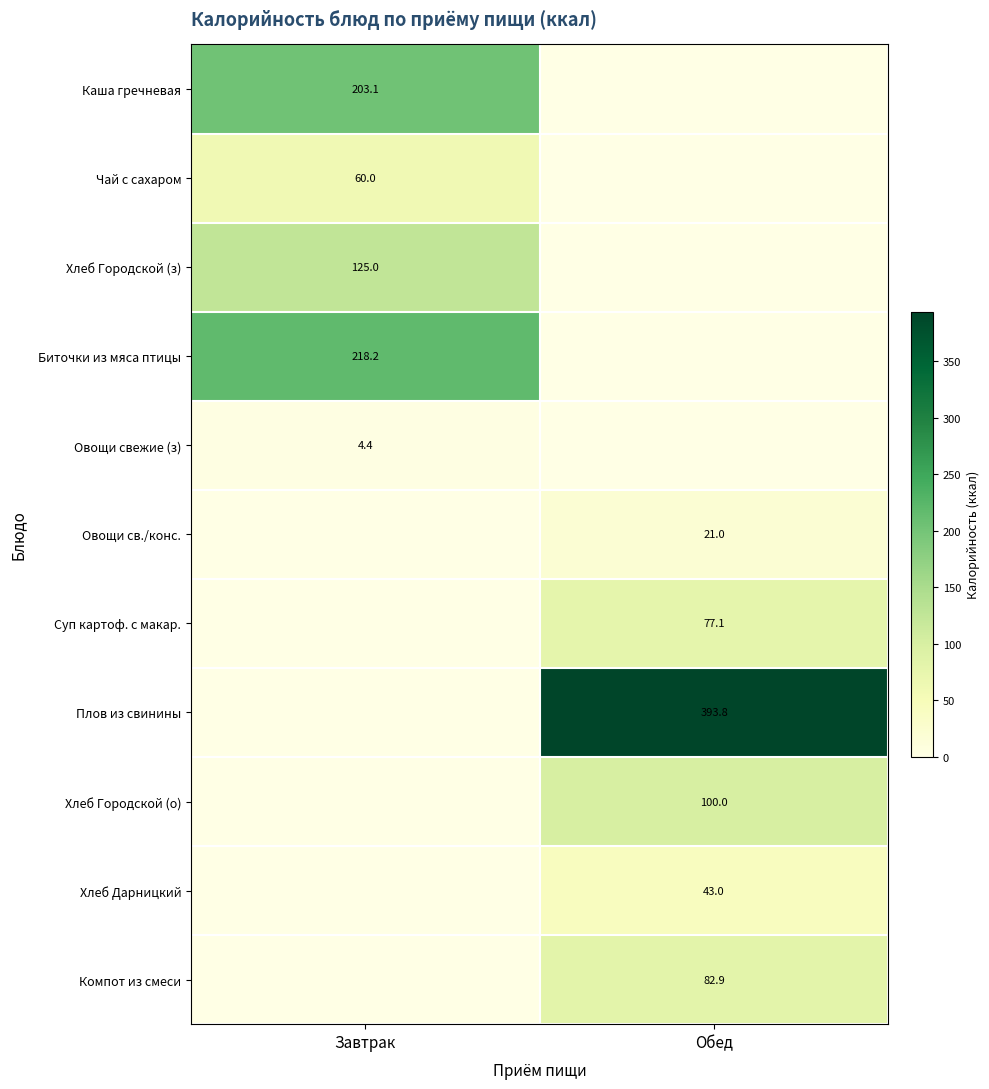

What is the greatest value displayed?

393.8